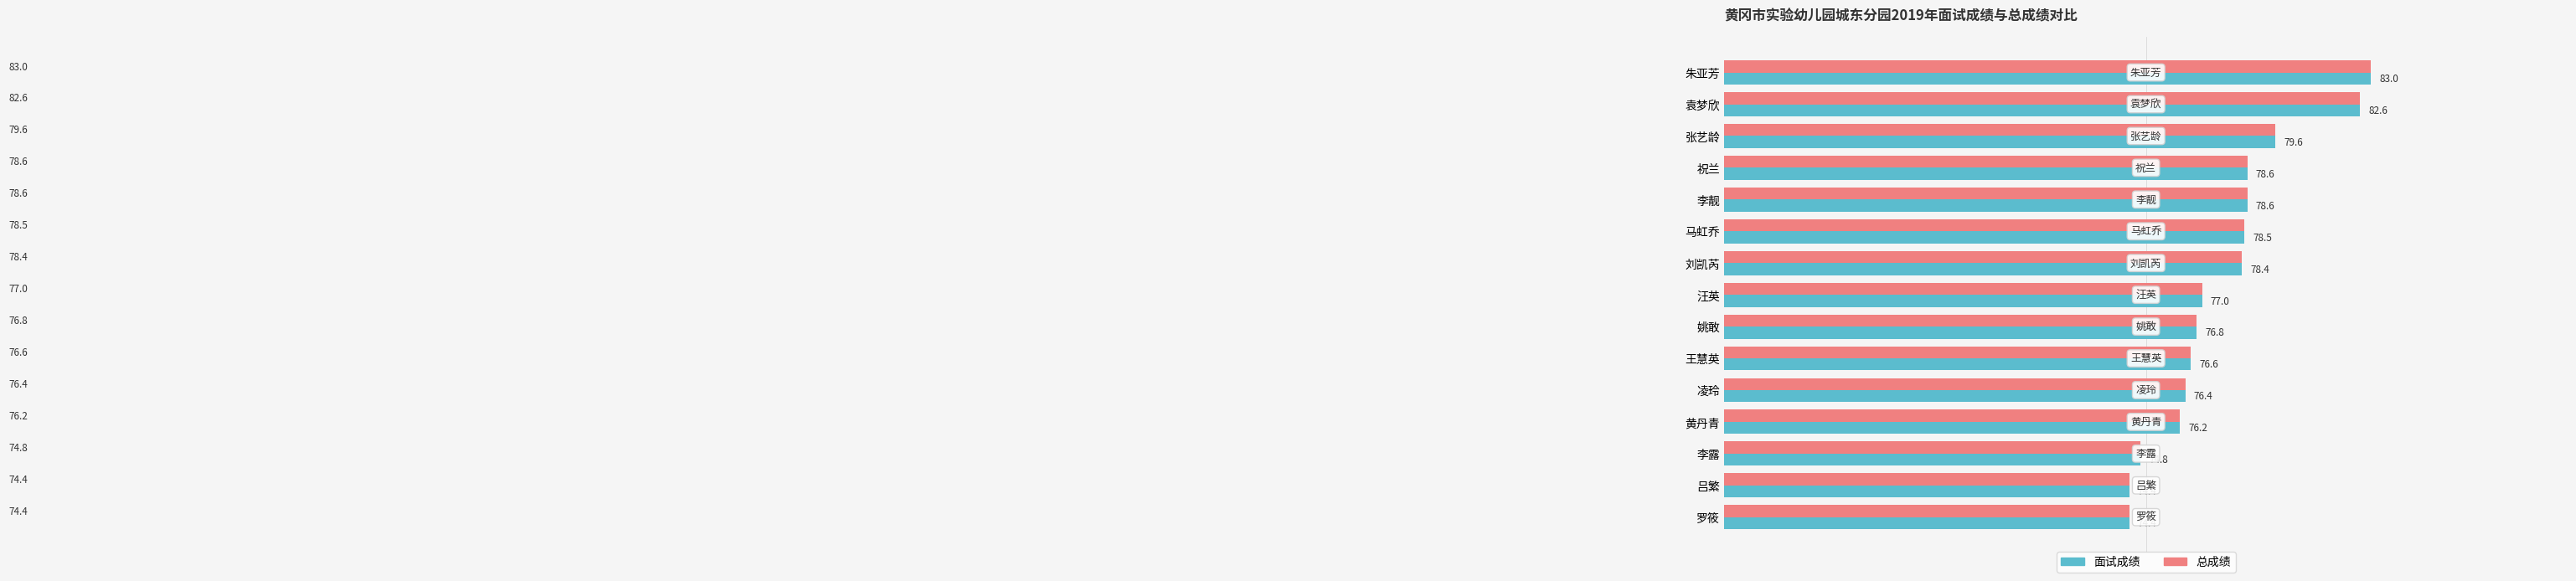

At which label does 总成绩 reach its peak?

朱亚芳